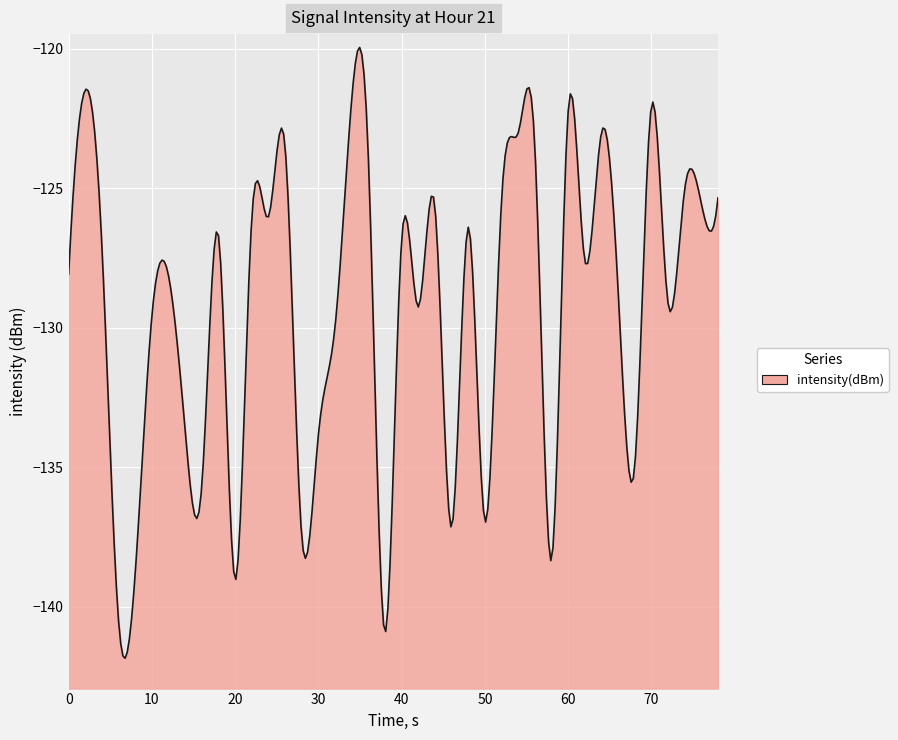

The value at 34 is -41.7. True or false?

False